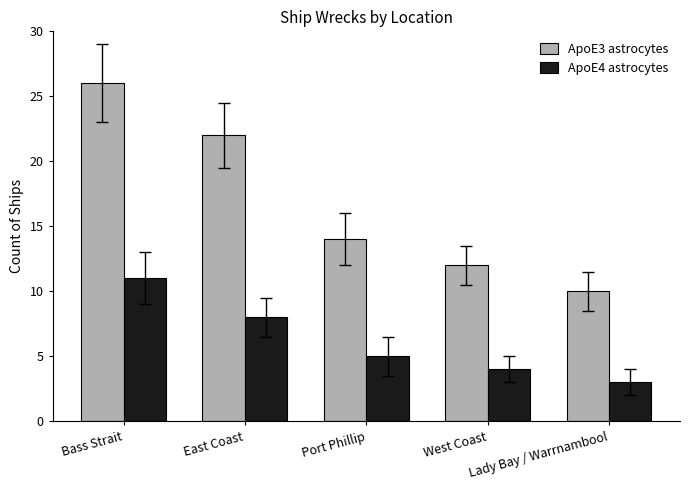

How many groups of bars are there?

5